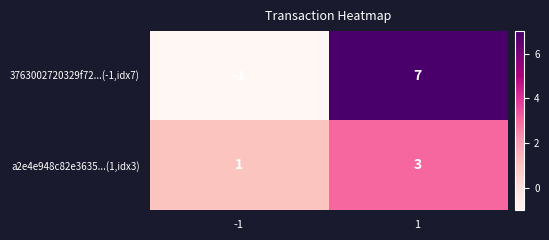

Reading left to right, list all the values displayed in this chart.

3763002720329f72...(-1,idx7): -1	7
a2e4e948c82e3635...(1,idx3): 1	3